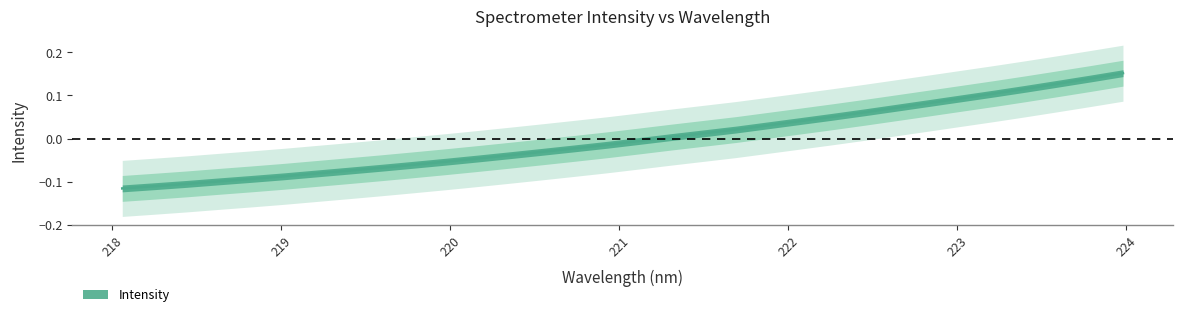

Reading left to right, extract all data points from this chart.

-0.1	-0.1	-0.1	-0.1	-0.1	-0.1	-0.1	-0.1	-0.1	-0.1	-0.1	-0.0	-0.0	-0.0	-0.0	-0.0	-0.0	0.0	0.0	0.0	0.0	0.0	0.1	0.1	0.1	0.1	0.1	0.1	0.1	0.1	0.1	0.2